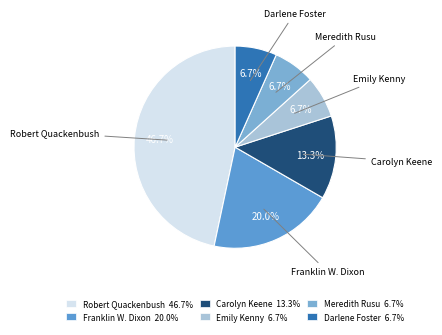

The Carolyn Keene slice represents 23% of the pie. True or false?

False